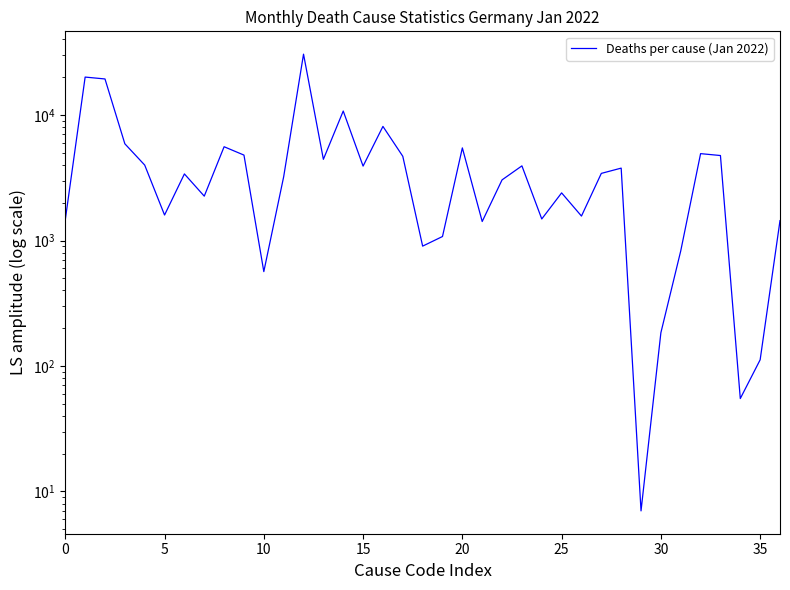

What is the minimum value shown in the chart?

7